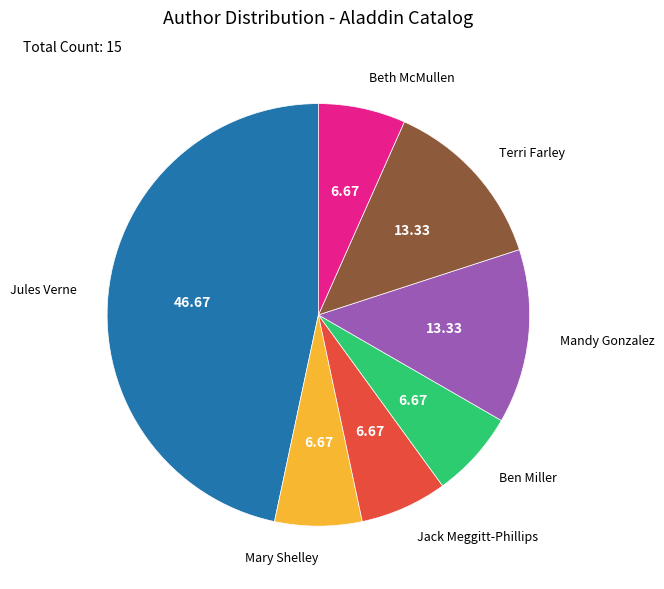

Is there a majority slice in this chart?

No